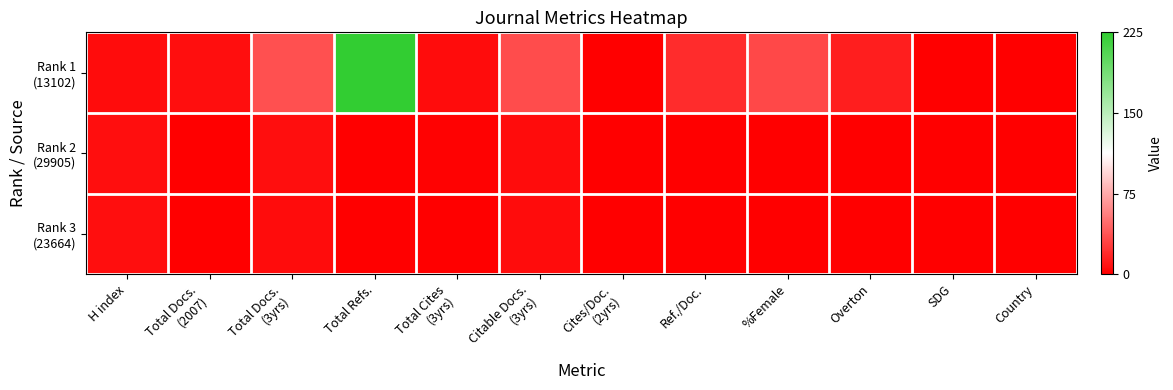

List the series in order of their peak value, highest first.

Rank 1 (13102), Rank 2 (29905), Rank 3 (23664)